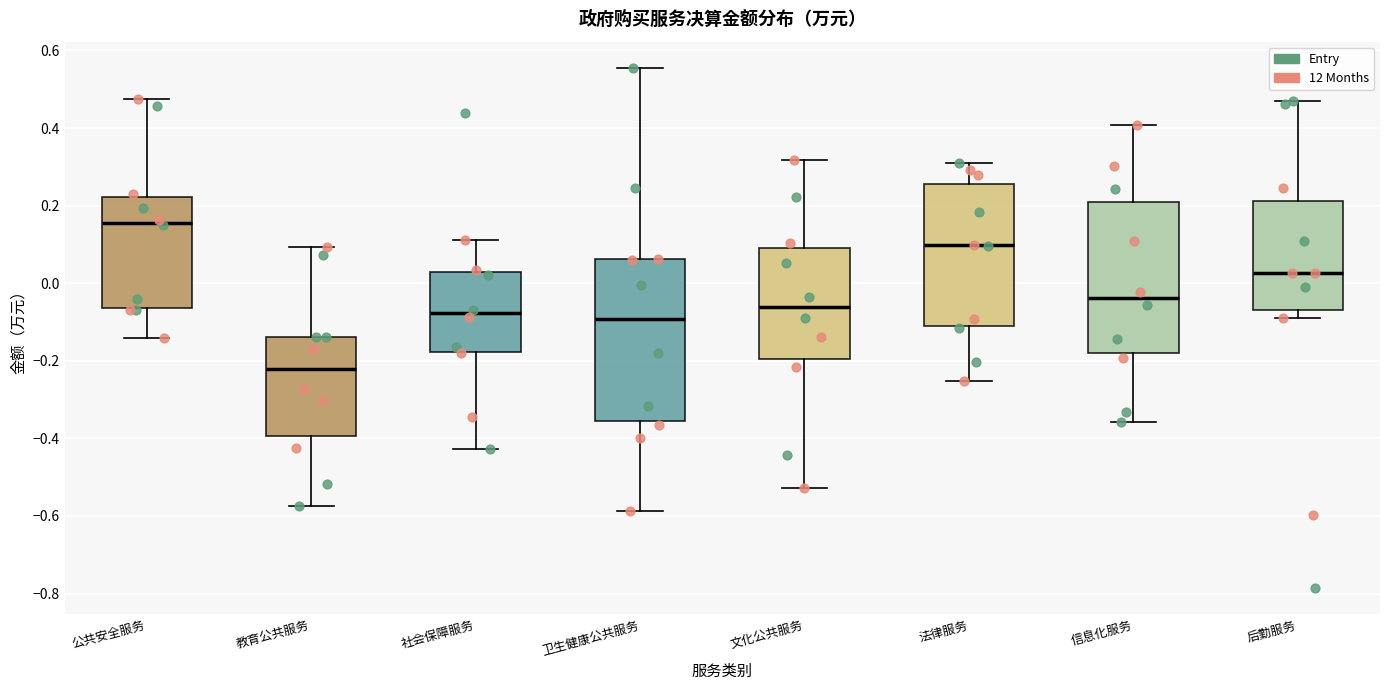

Where is the upper edge of the box for 后勤服务 on the y-axis? The values are not printed on the chart, so give them approximately, as read against the axis.

0.22